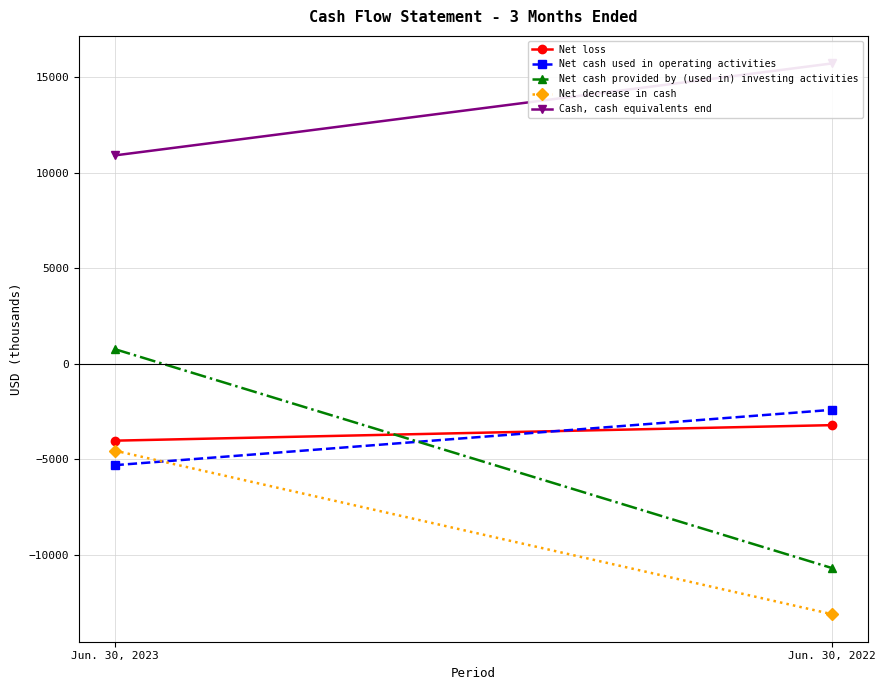

Which series has the widest spread of values?

Net cash provided by (used in) investing activities